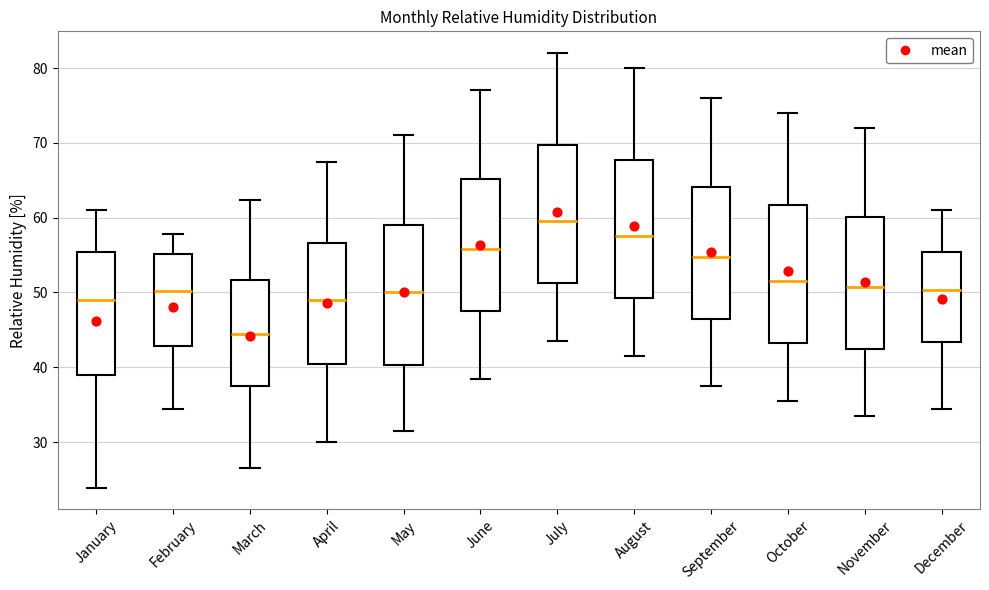

Reading left to right, transcribe this box plot: for each box, give where its median line is, the range the box spans, and where its two whiskers end, as read against the y-axis. The values are not printed on the chart, so give them approximately, as read against the axis.

January: median 49, box 39 to 55, whiskers 24 to 61
February: median 50, box 43 to 55, whiskers 34 to 58
March: median 45, box 37 to 52, whiskers 27 to 62
April: median 49, box 41 to 57, whiskers 30 to 68
May: median 50, box 40 to 59, whiskers 32 to 71
June: median 56, box 48 to 65, whiskers 39 to 77
July: median 60, box 51 to 70, whiskers 44 to 82
August: median 58, box 49 to 68, whiskers 42 to 80
September: median 55, box 47 to 64, whiskers 38 to 76
October: median 52, box 43 to 62, whiskers 36 to 74
November: median 51, box 43 to 60, whiskers 34 to 72
December: median 50, box 43 to 55, whiskers 34 to 61